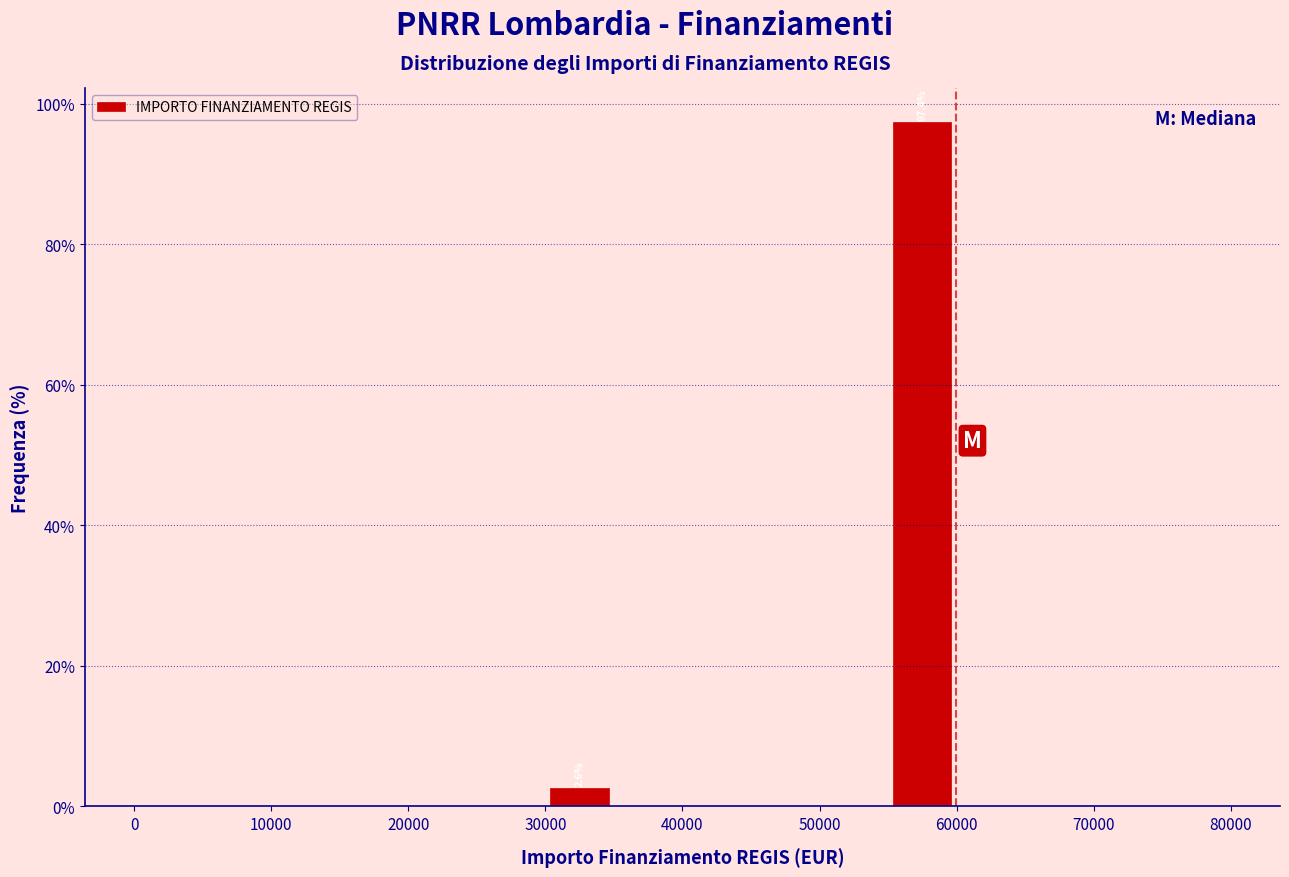

Which range on the x-axis has the tallest bar?

55000 to 60000